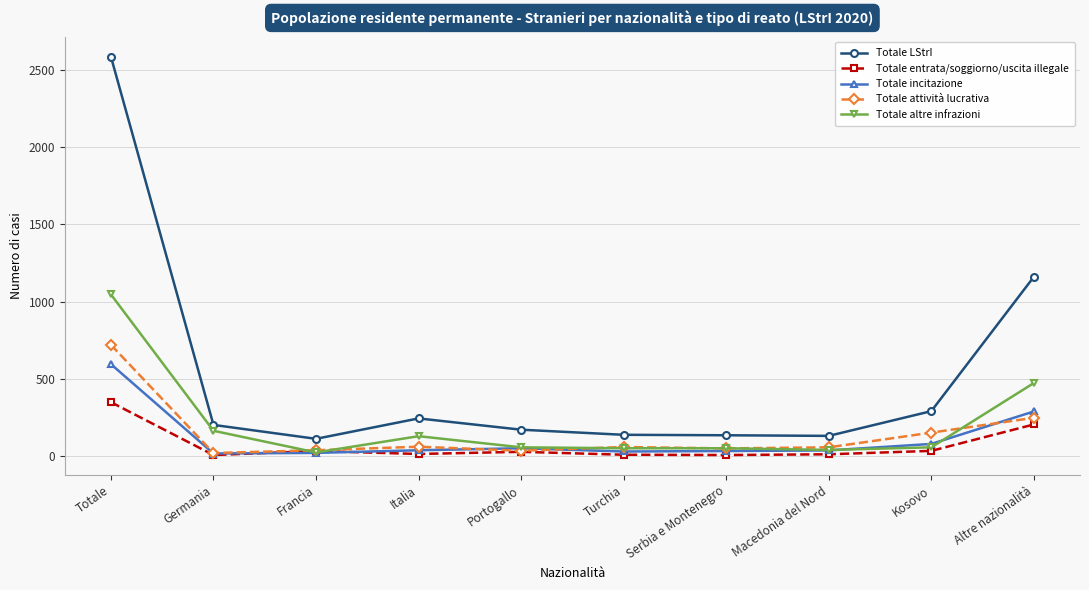

How many values in the Totale attività lucrativa series are below 59?

5